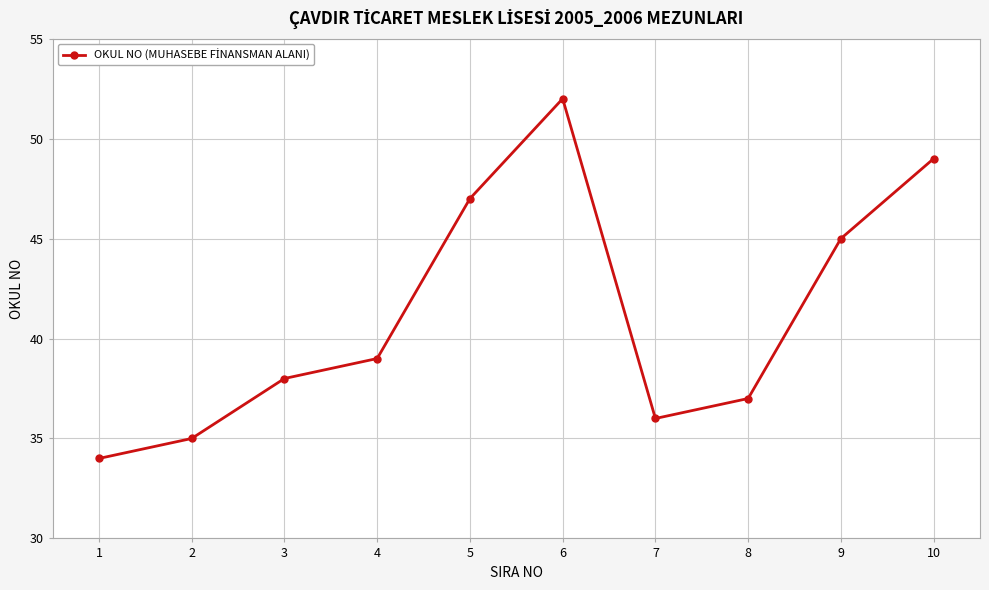

The chart shows a value of 36 at 7. True or false?

True